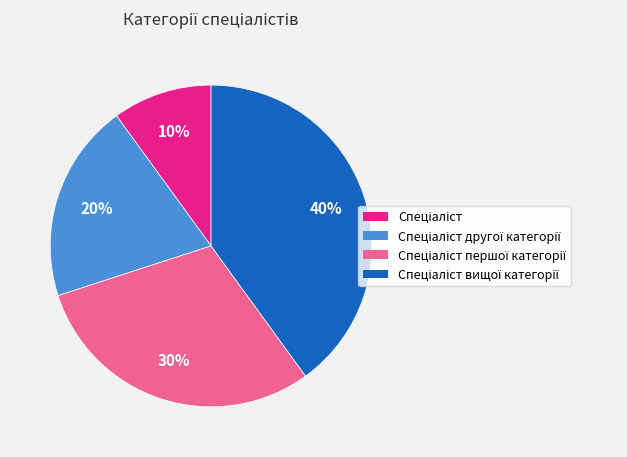

How many segments does this pie chart have?

4